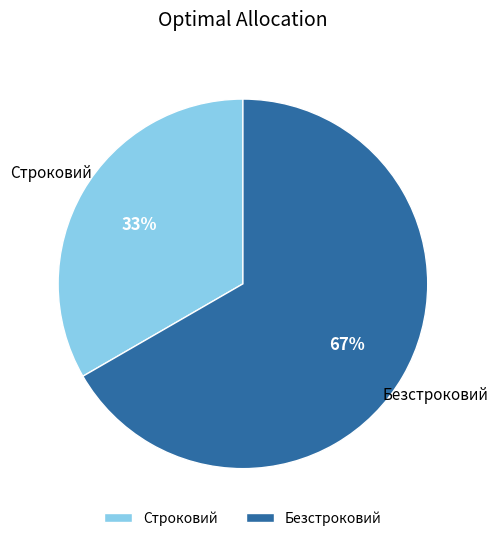

What is the ratio of the value at Безстроковий to the value at Строковий?

2.0